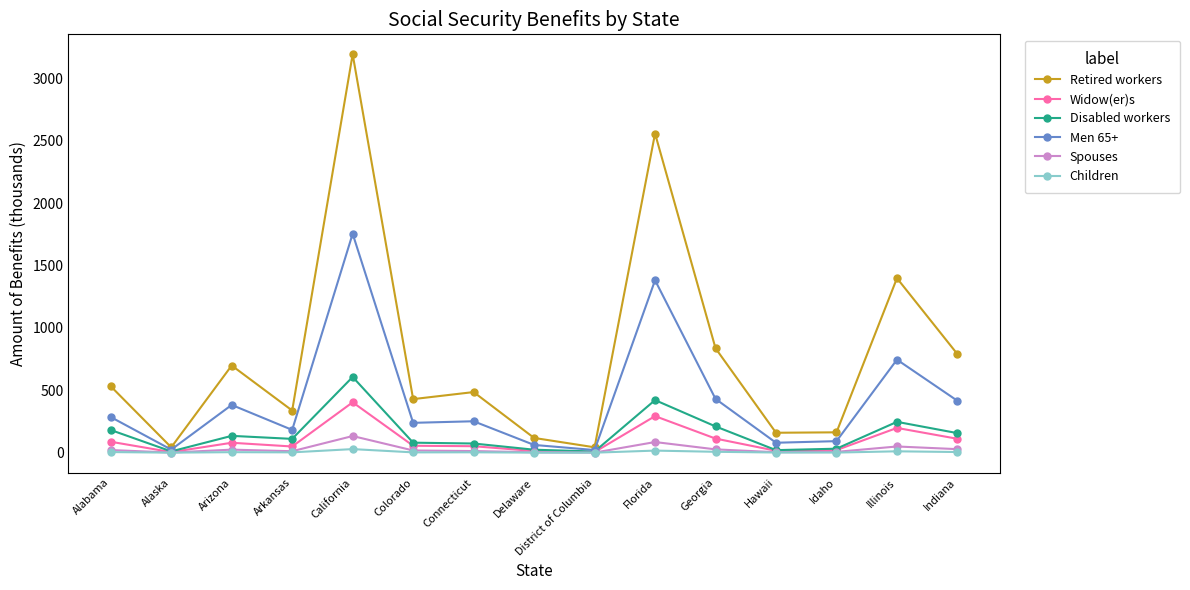

Which series changed the most between Alabama and Illinois?

Retired workers